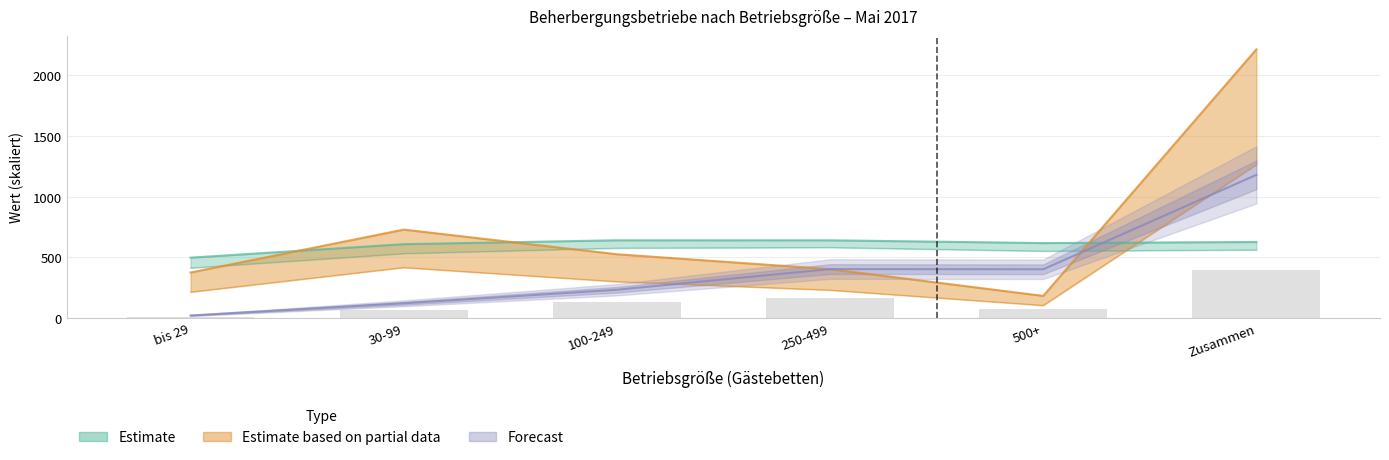

The value of Durchschnittliche Bettenauslastung Jan-Mai at 500+ is 378.2. True or false?

False